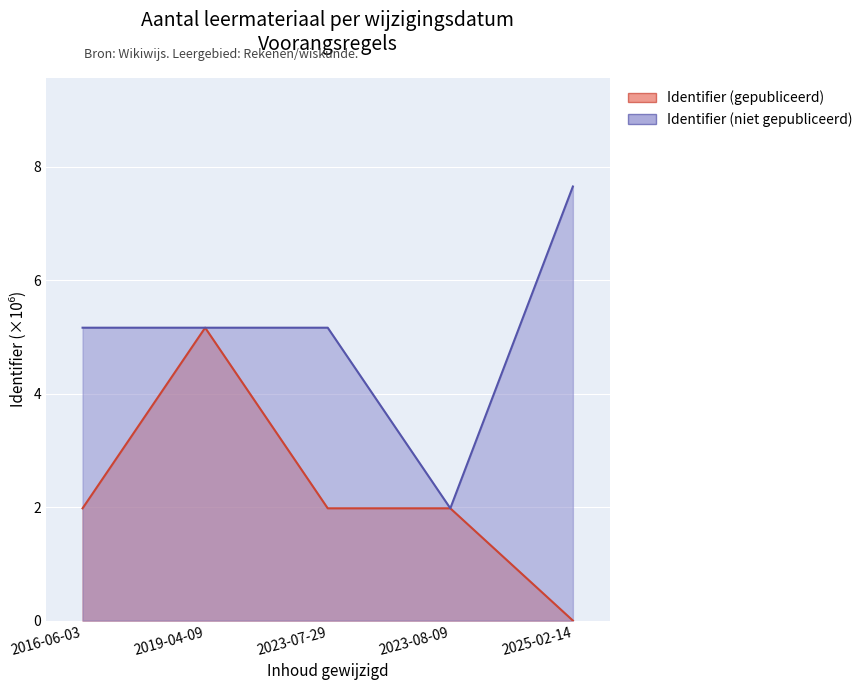

True or false: Identifier (gepubliceerd) and Identifier (niet gepubliceerd) intersect in this chart.

False